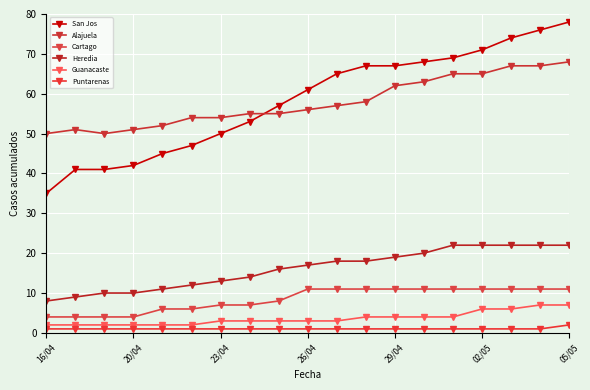

Which category has the lowest value in the Guanacaste series?

16/04